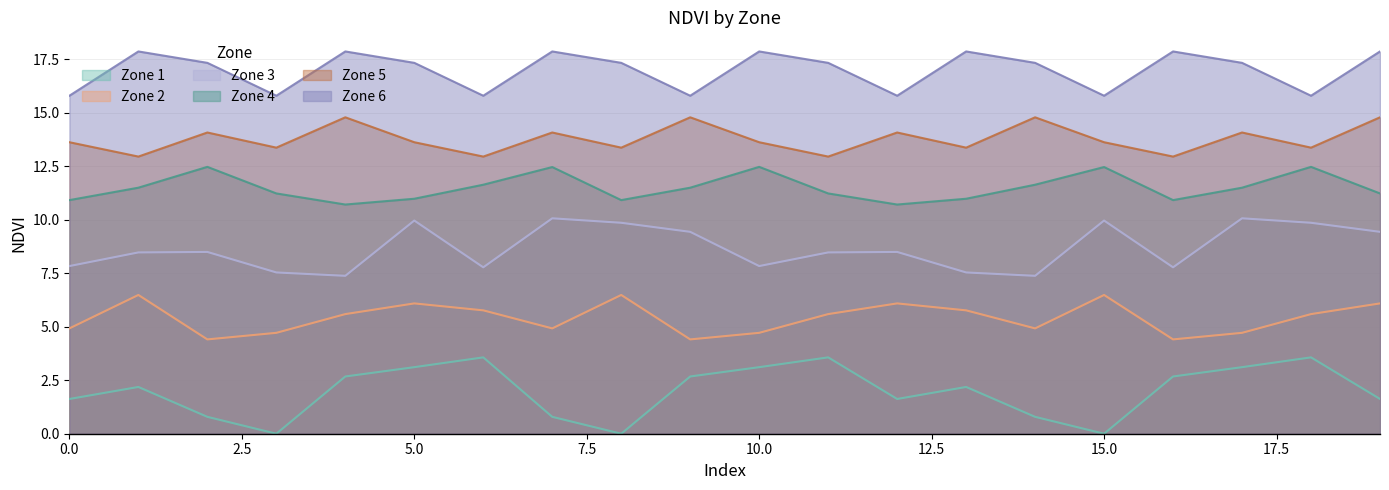

In Zone 1, how many points are higher than both neighbors (excluding endpoints)?

5